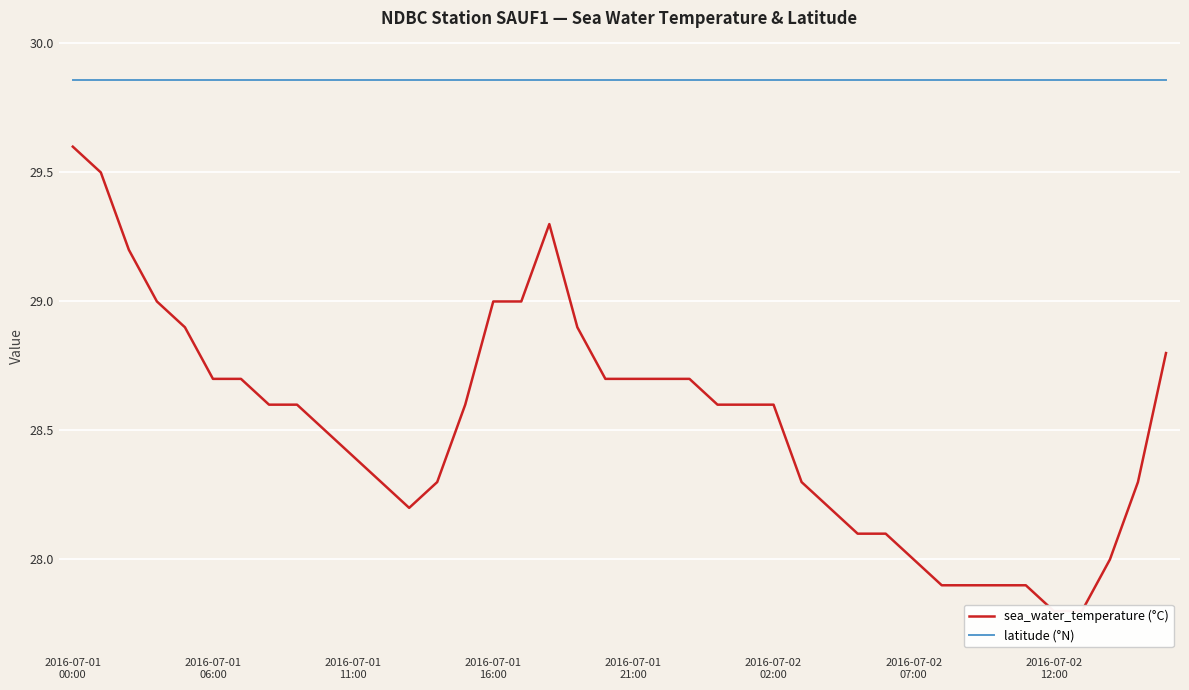

True or false: latitude (°N) has more than 1 interior local peaks.

False